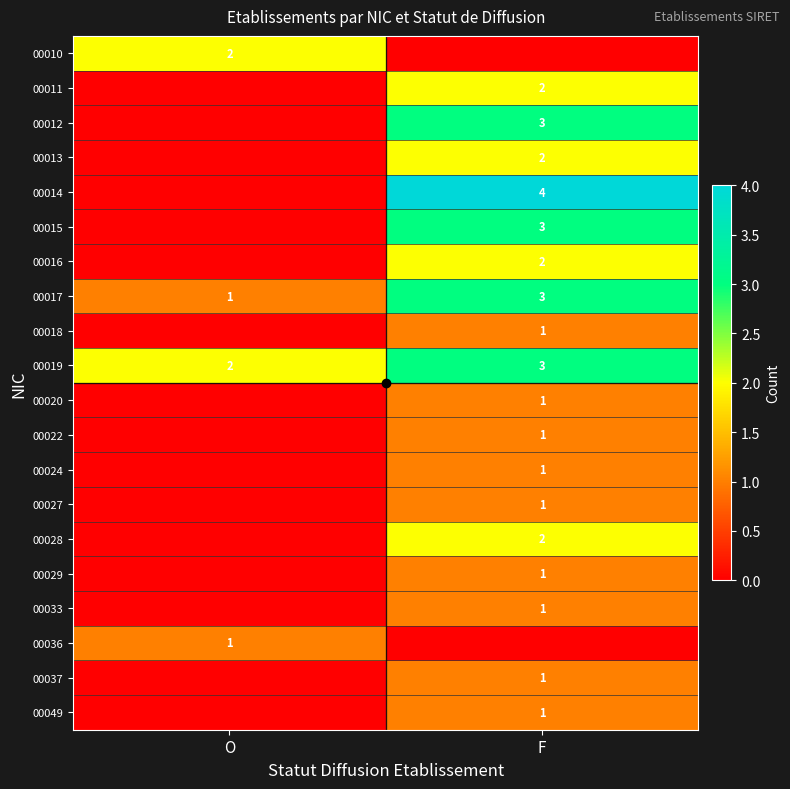

True or false: 00017 has a value of 4 at F.

False